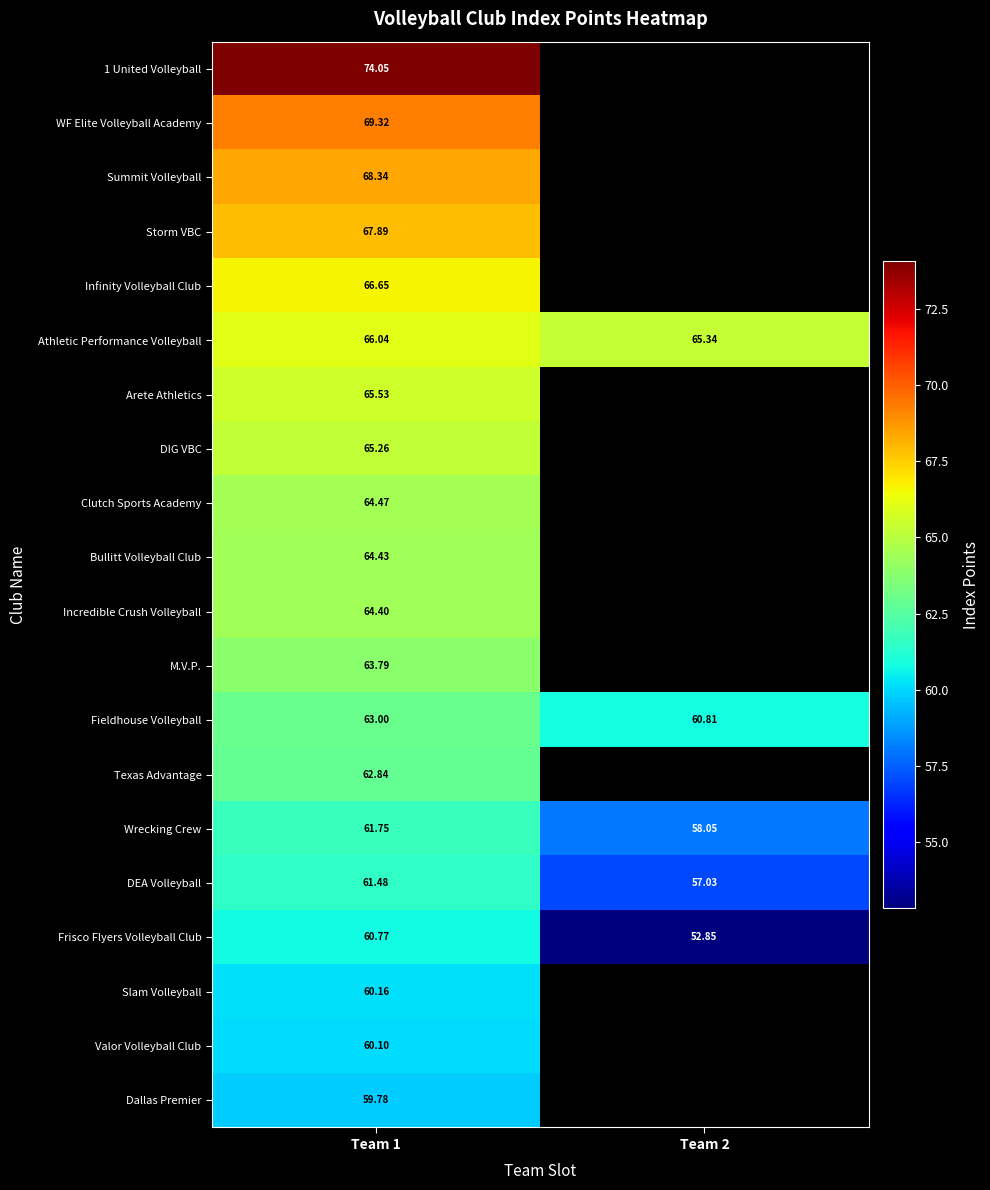

What is the smallest value displayed?

52.8